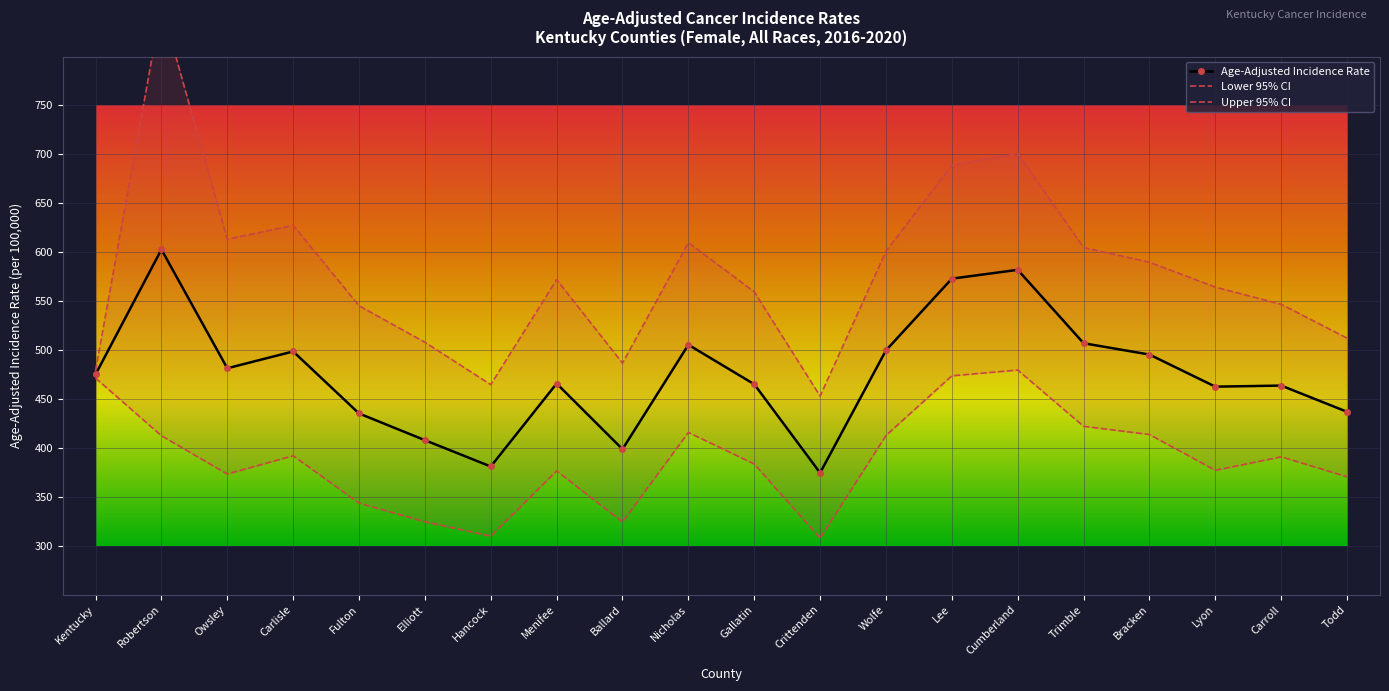

What is the value of the Age-Adjusted Incidence Rate point at the 7th from the left?

381.0